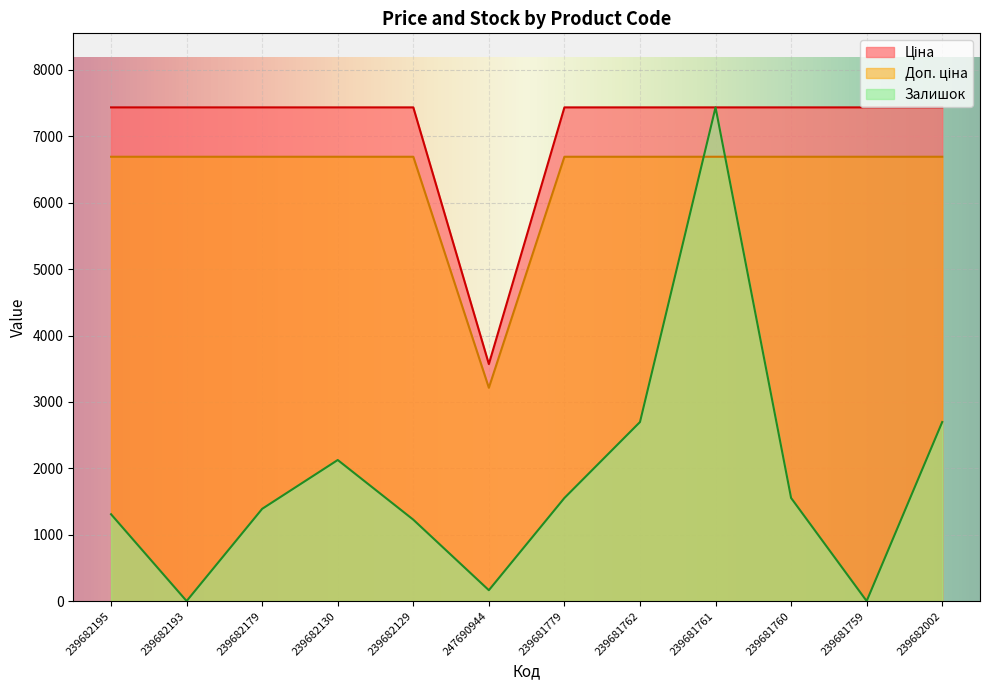

What is the greatest value displayed?

7436.2